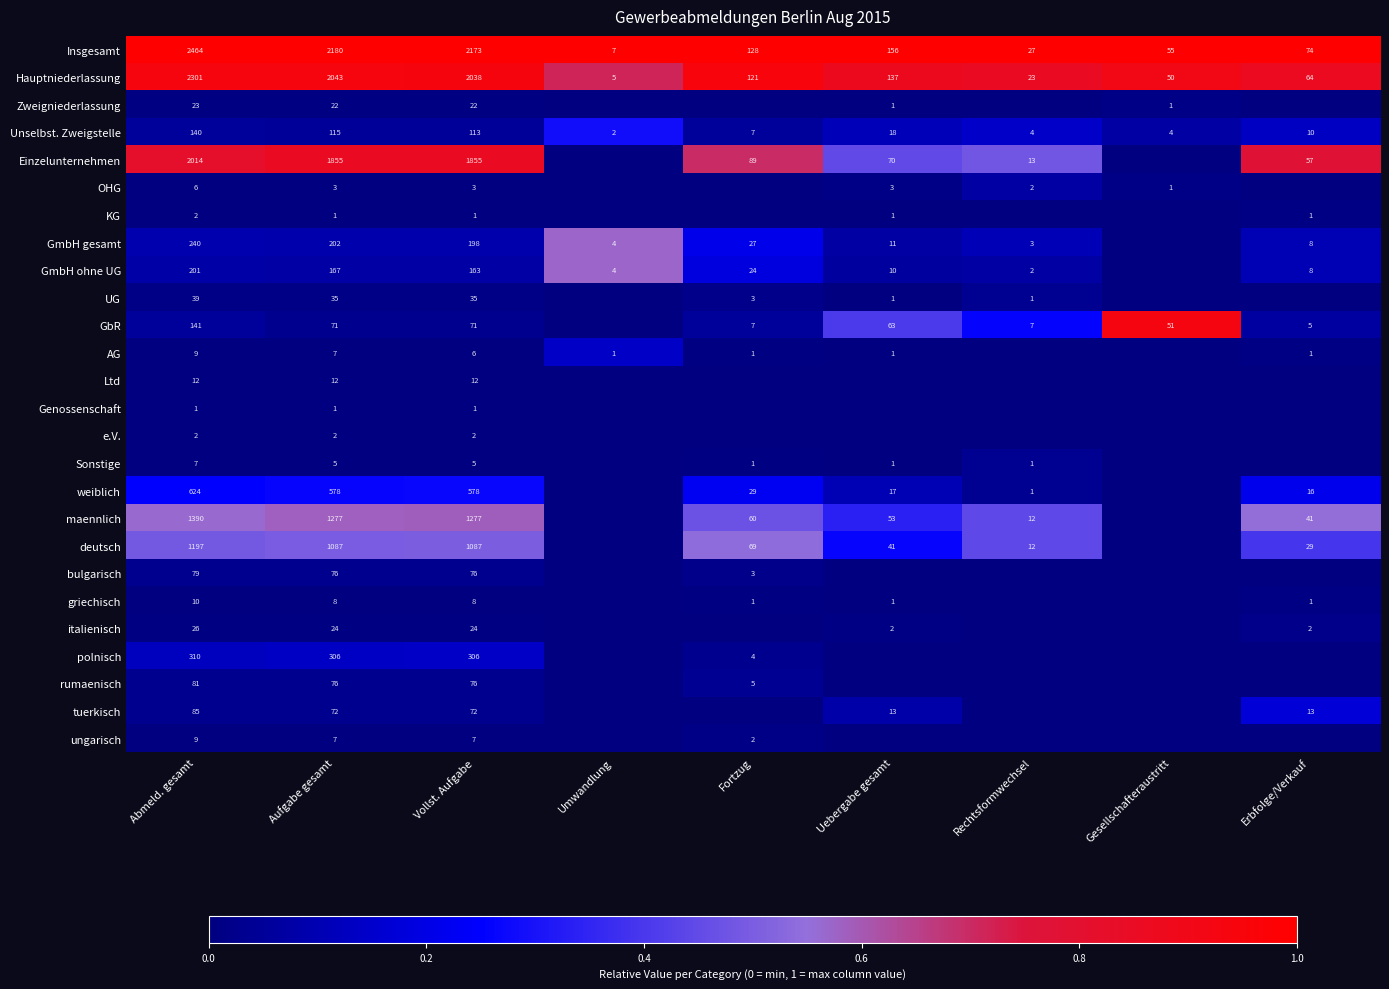

What is the total value across all series at Vollst. Aufgabe?

10209